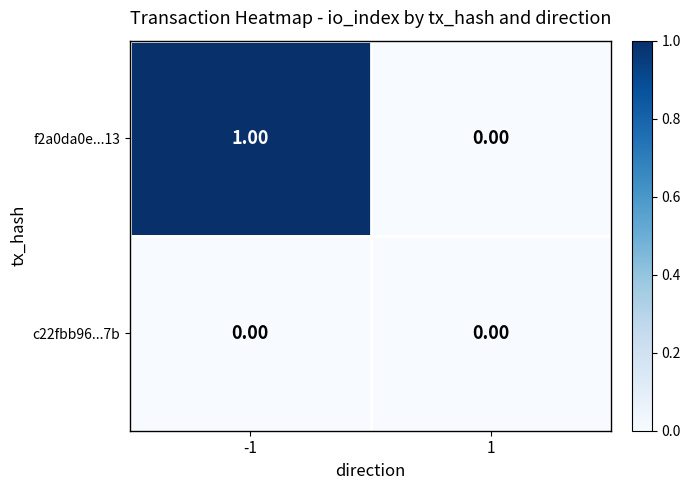

Which series changed the most between -1 and 1?

f2a0da0e...13